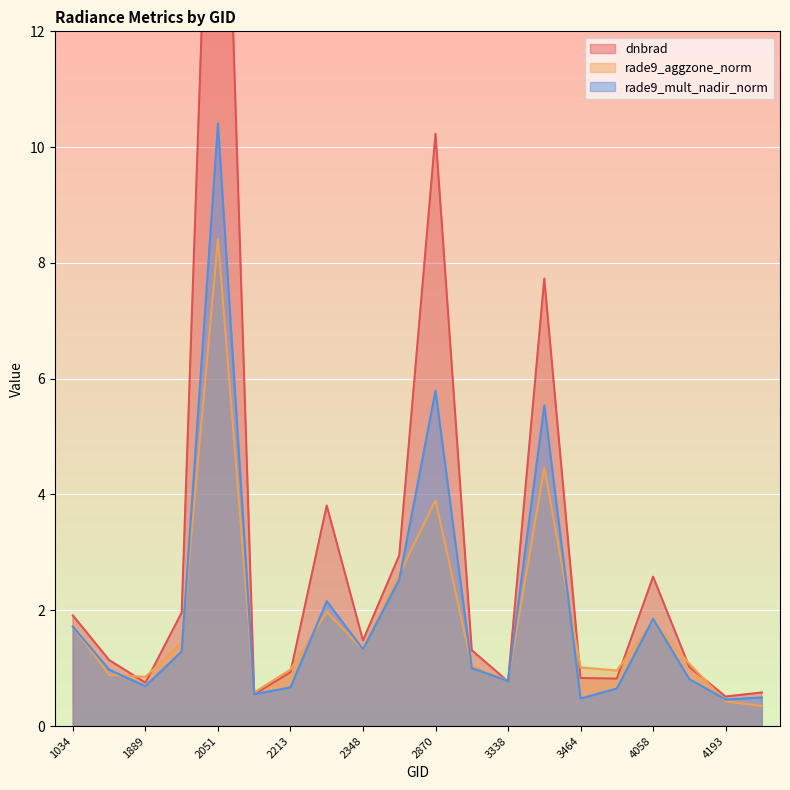

Reading left to right, what are all the values shown in this chart?

dnbrad: 1.9	1.1	0.8	2.0	20.3	0.6	0.9	3.8	1.5	3.0	10.2	1.3	0.8	7.7	0.8	0.8	2.6	1.0	0.5	0.6
rade9_aggzone_norm: 1.7	0.9	0.9	1.4	8.4	0.6	1.0	2.0	1.3	2.6	3.9	1.0	0.8	4.5	1.0	1.0	1.8	1.1	0.4	0.3
rade9_mult_nadir_norm: 1.7	1.0	0.7	1.3	10.4	0.6	0.7	2.2	1.3	2.5	5.8	1.0	0.8	5.5	0.5	0.6	1.9	0.8	0.5	0.5